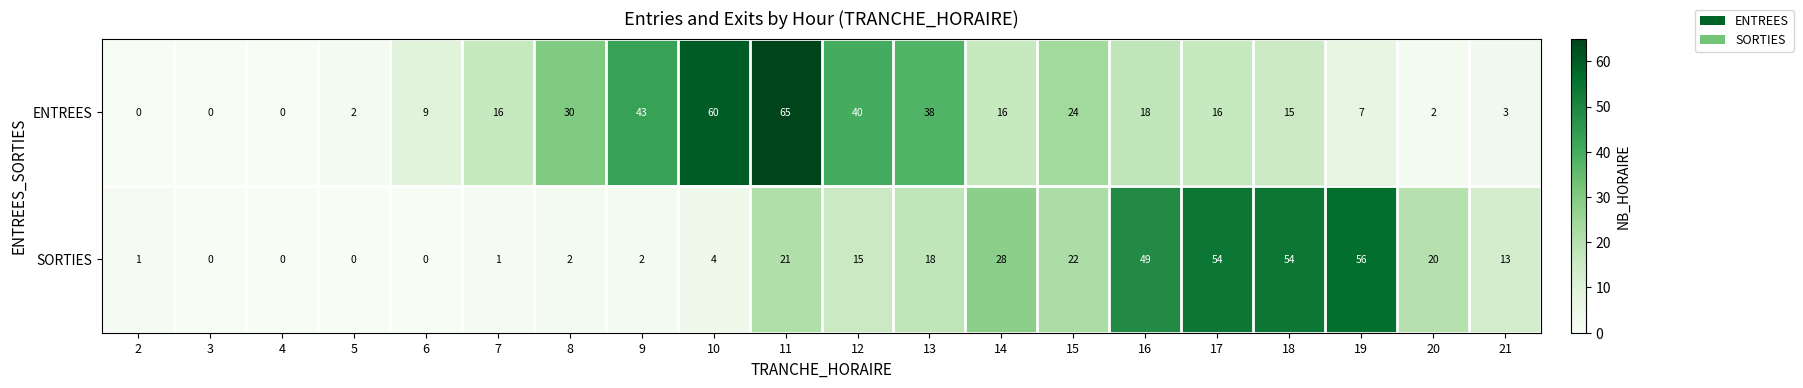

What is the difference between the highest and lowest values at 10?

56